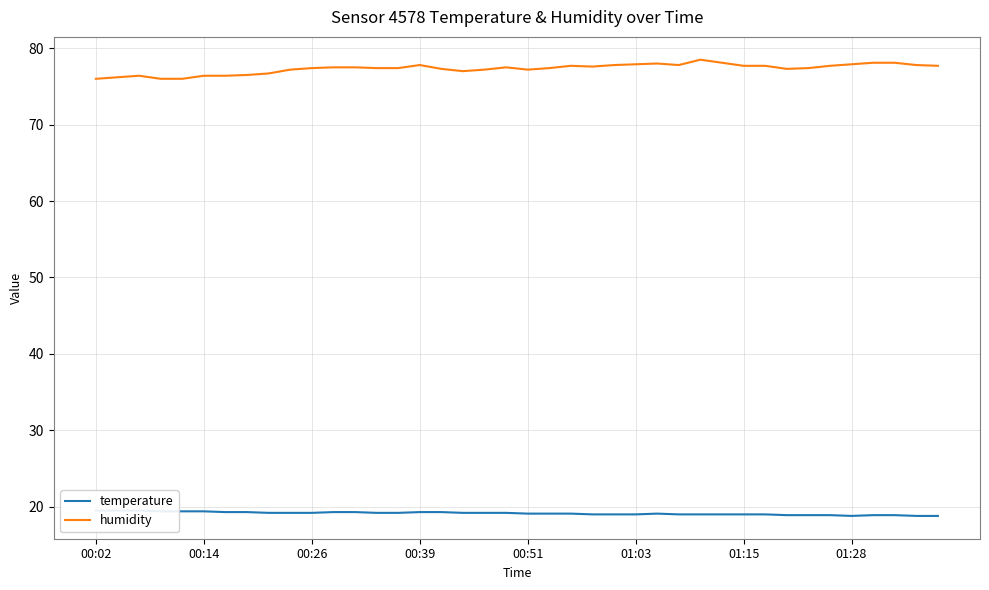

How many series are shown in this chart?

2